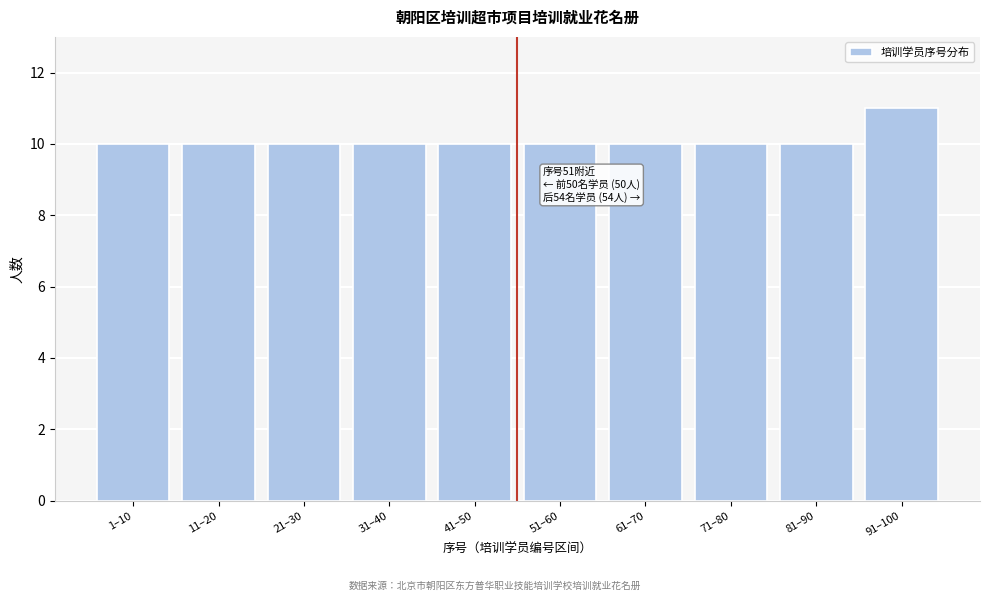

Reading left to right, list all the values displayed in this chart.

1–10=10	11–20=10	21–30=10	31–40=10	41–50=10	51–60=10	61–70=10	71–80=10	81–90=10	91–100=11